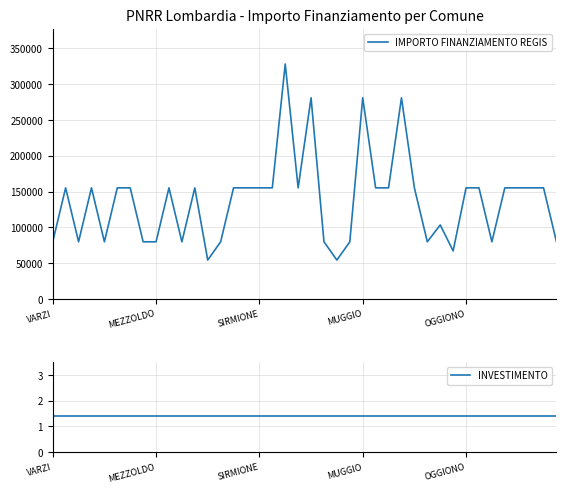

The IMPORTO FINANZIAMENTO REGIS series shows 26065 at MEZZOLDO. True or false?

False